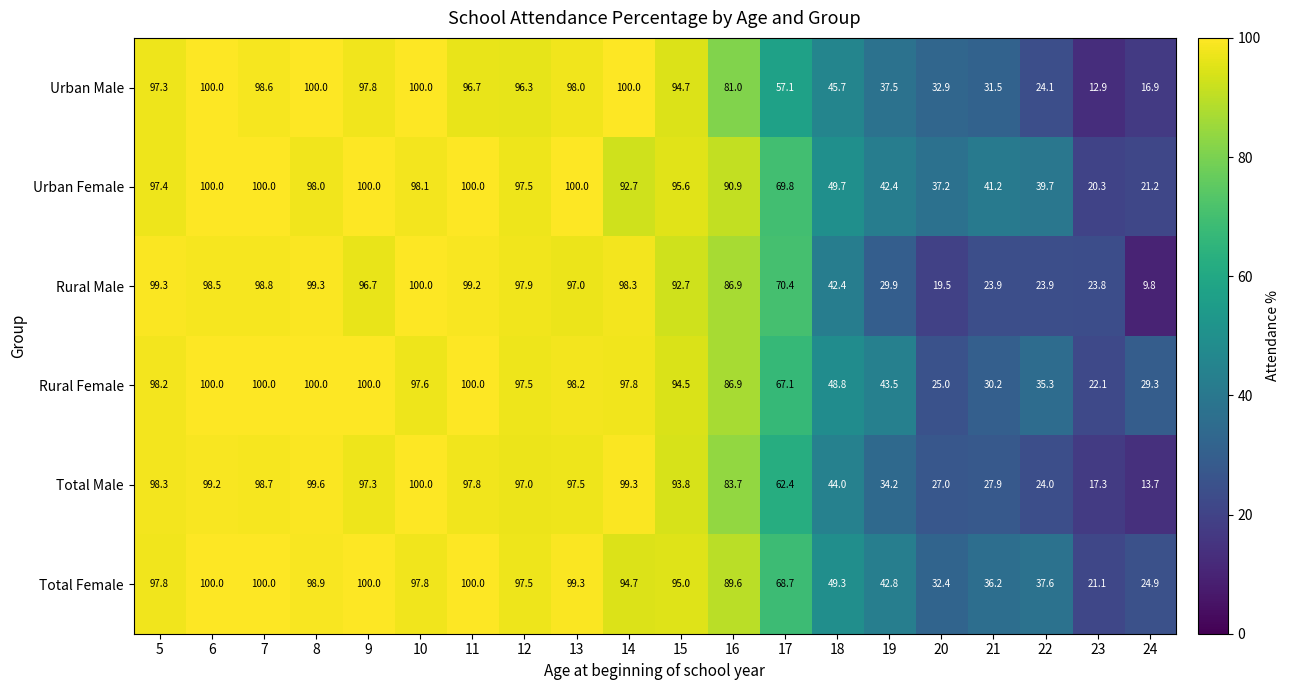

Where is Urban Male nearest to the value 56?

17